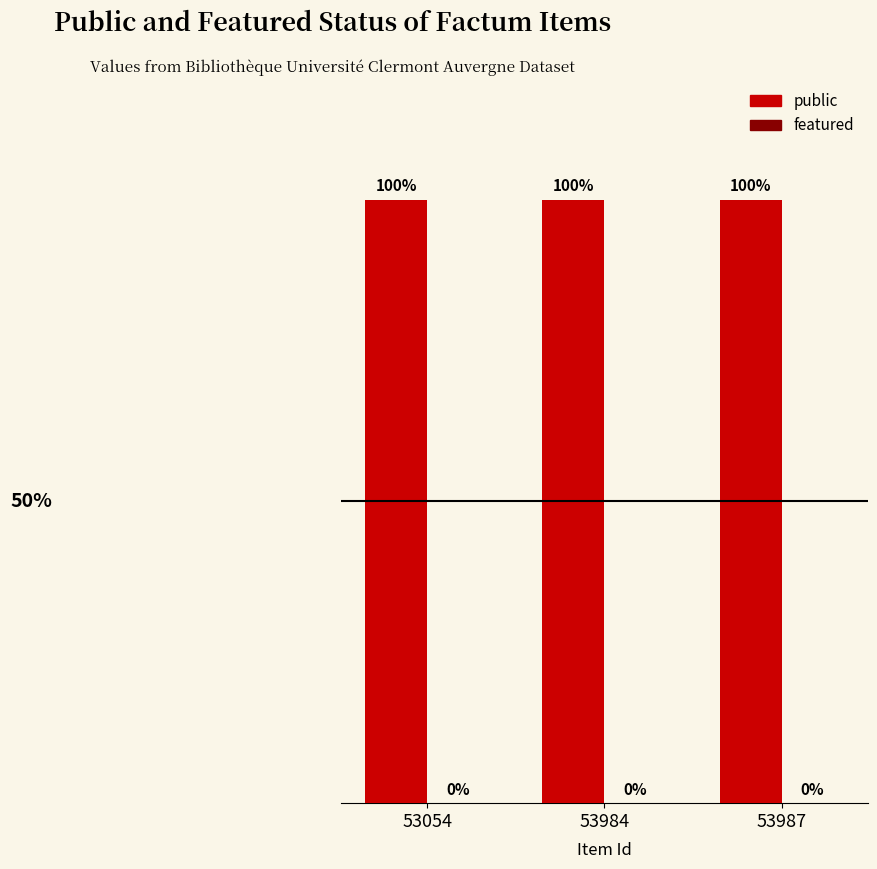

Rank the categories by public value from highest to lowest.

53054, 53984, 53987